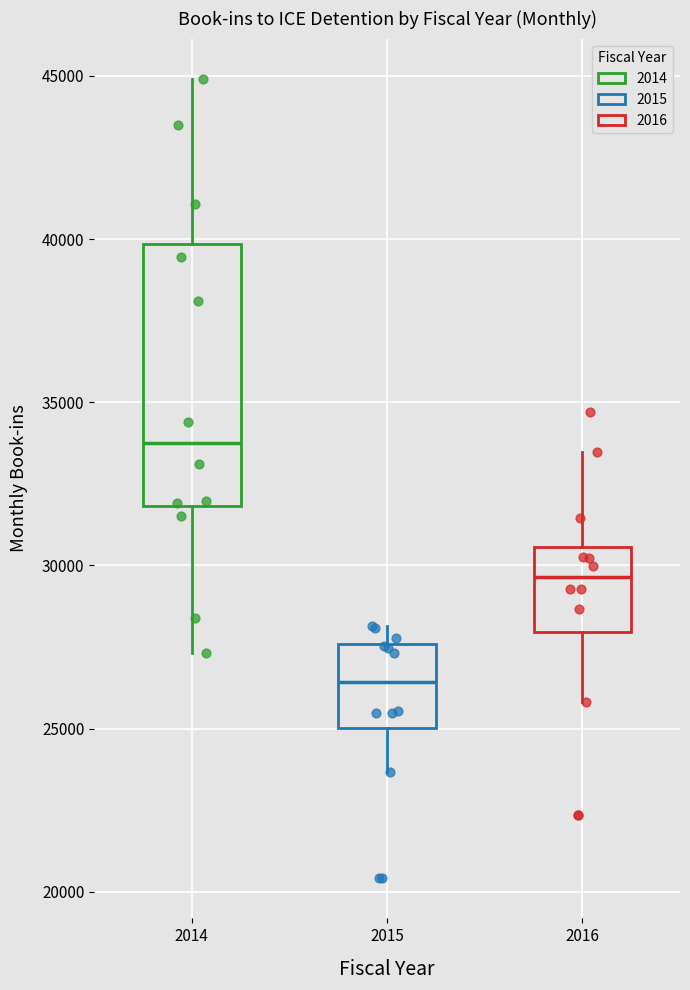

Reading left to right, read every box against the y-axis: the position of its median line, the range the box covers, and the ends of its whiskers. The values are not printed on the chart, so give them approximately, as read against the axis.

2014: median 34000, box 32000 to 40000, whiskers 27500 to 45000
2015: median 26500, box 25000 to 27500, whiskers 23500 to 28000
2016: median 29500, box 28000 to 30500, whiskers 26000 to 33500